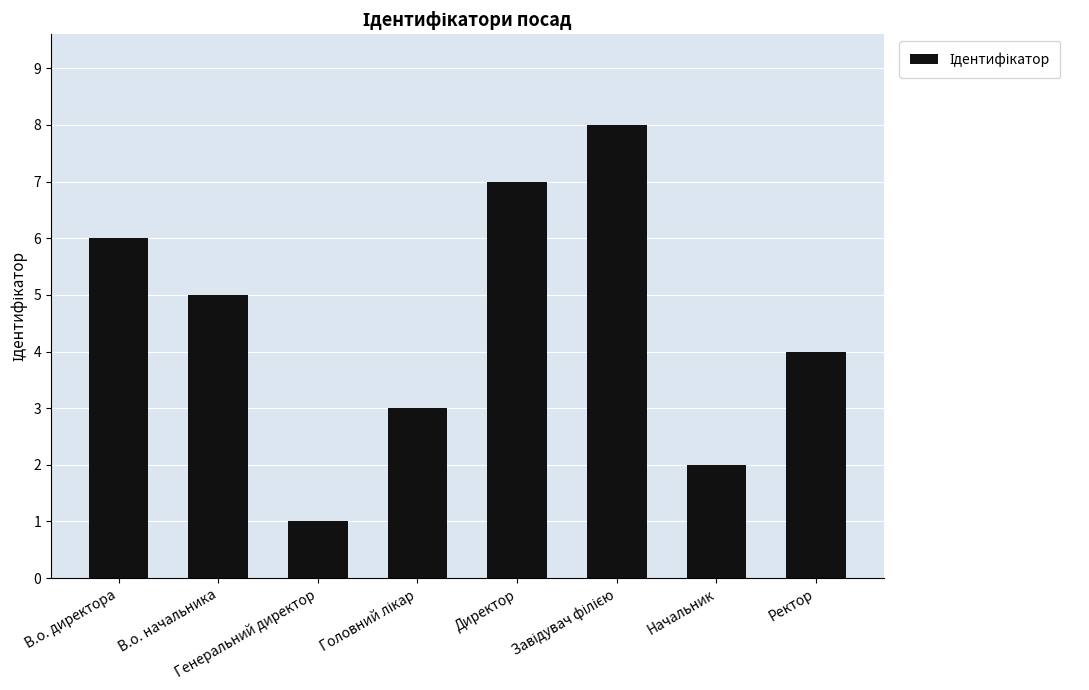

What is the sum of all values?

36